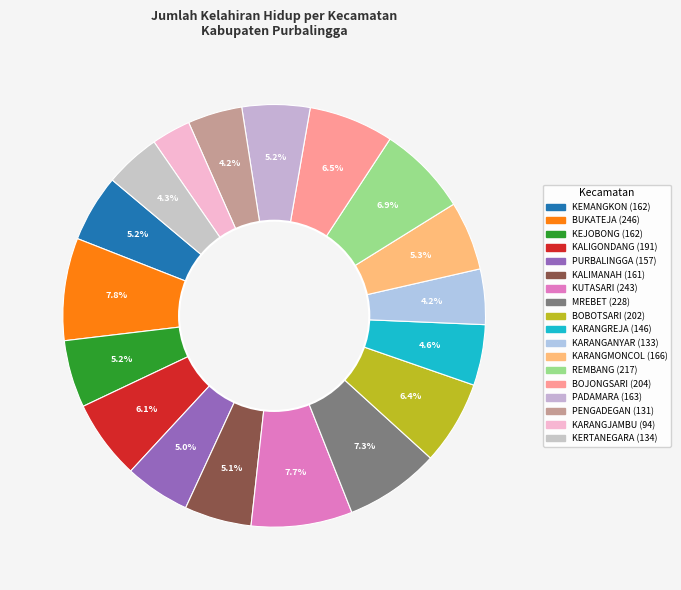

Rank the categories by value from lowest to highest.

KARANGJAMBU, PENGADEGAN, KARANGANYAR, KERTANEGARA, KARANGREJA, PURBALINGGA, KALIMANAH, KEMANGKON, KEJOBONG, PADAMARA, KARANGMONCOL, KALIGONDANG, BOBOTSARI, BOJONGSARI, REMBANG, MREBET, KUTASARI, BUKATEJA